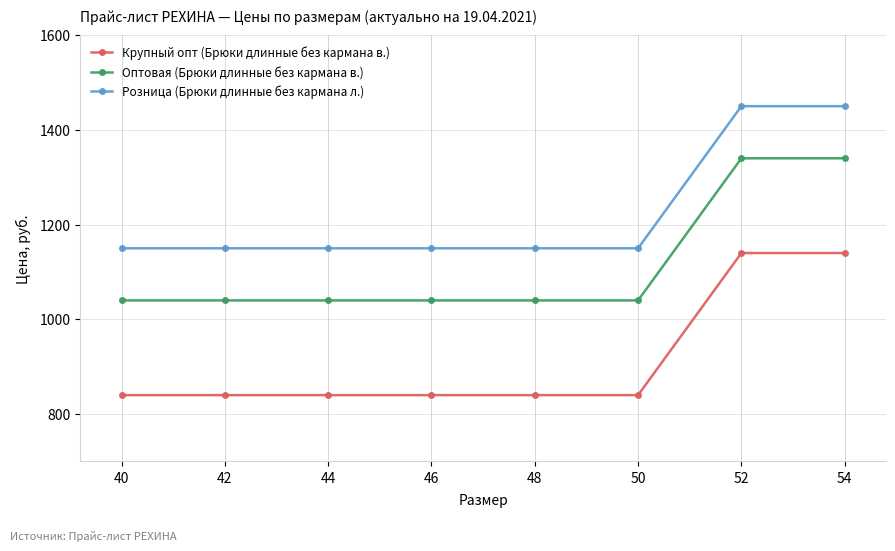

How many lines are shown in the chart?

3